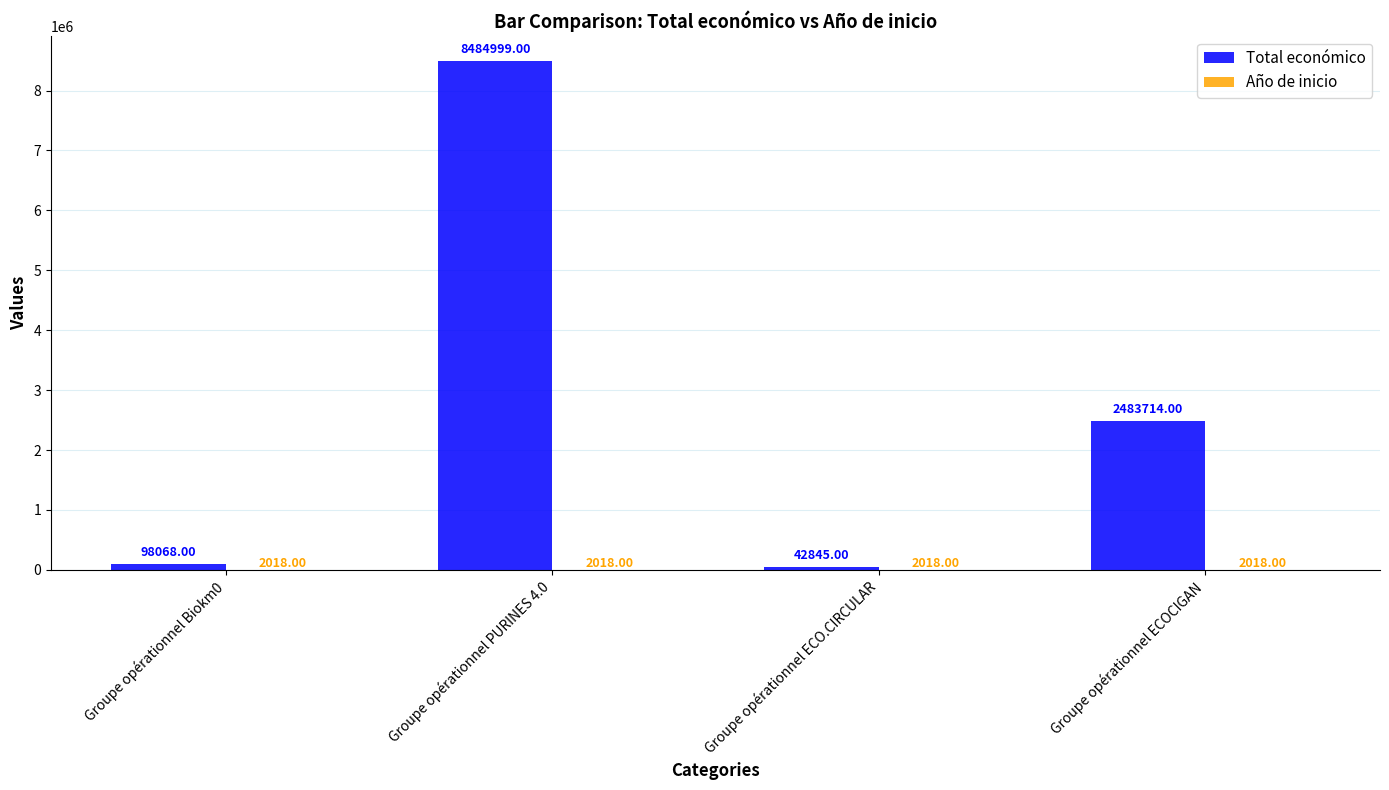

At which category does the chart reach its peak across all series?

Groupe opérationnel PURINES 4.0